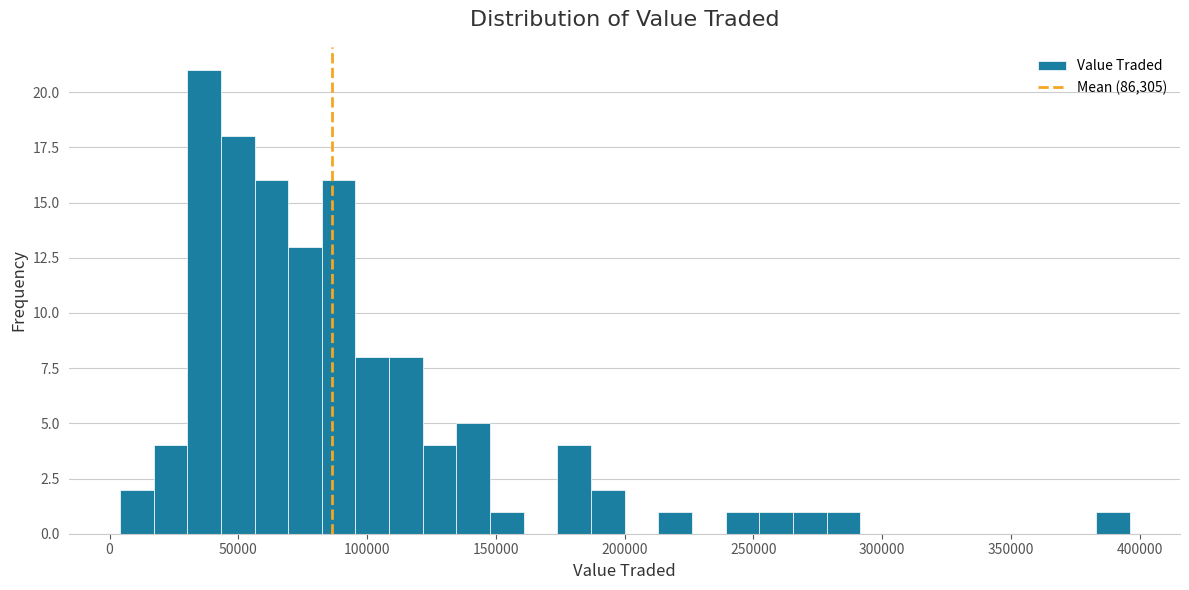

Around what value on the x-axis is the tallest bar? Give the approximate position of its centre, as read against the axis.

35000